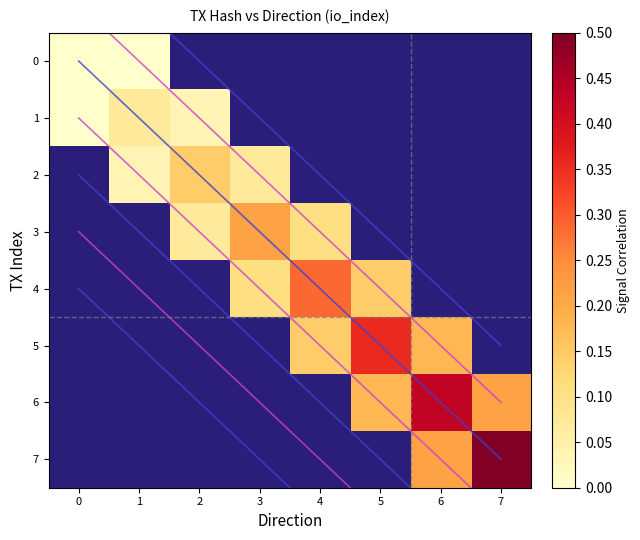

At how many categories does at least one series exceed 0?

7